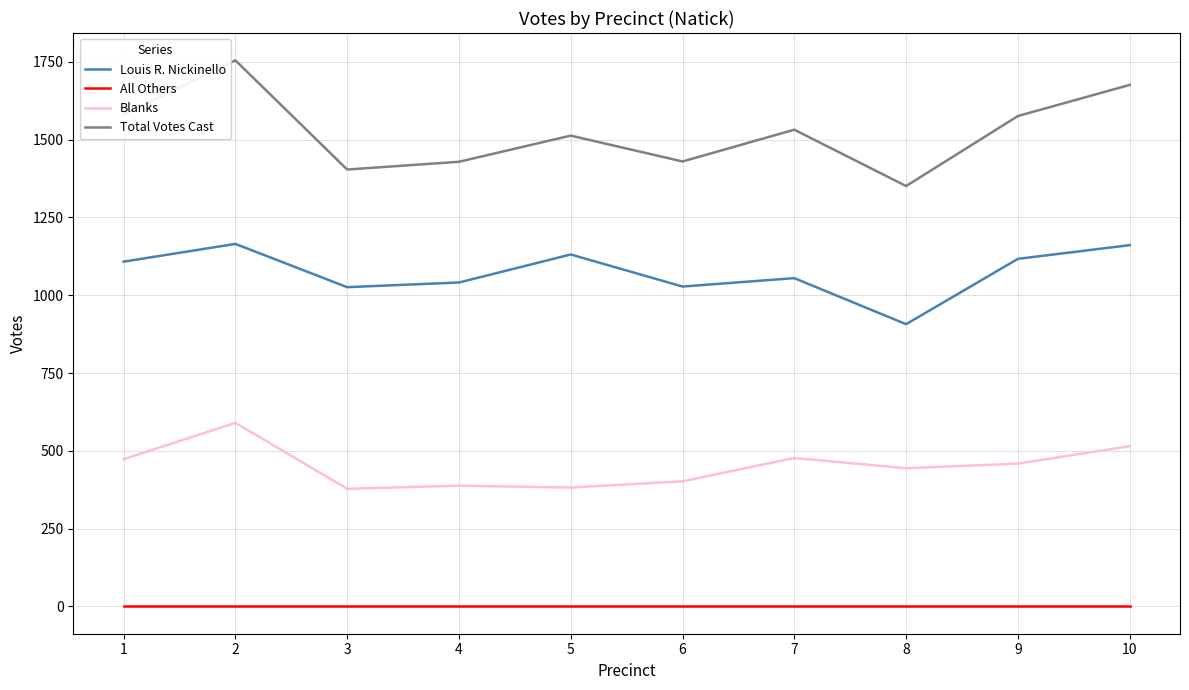

What is the average value of the Total Votes Cast series?

1525